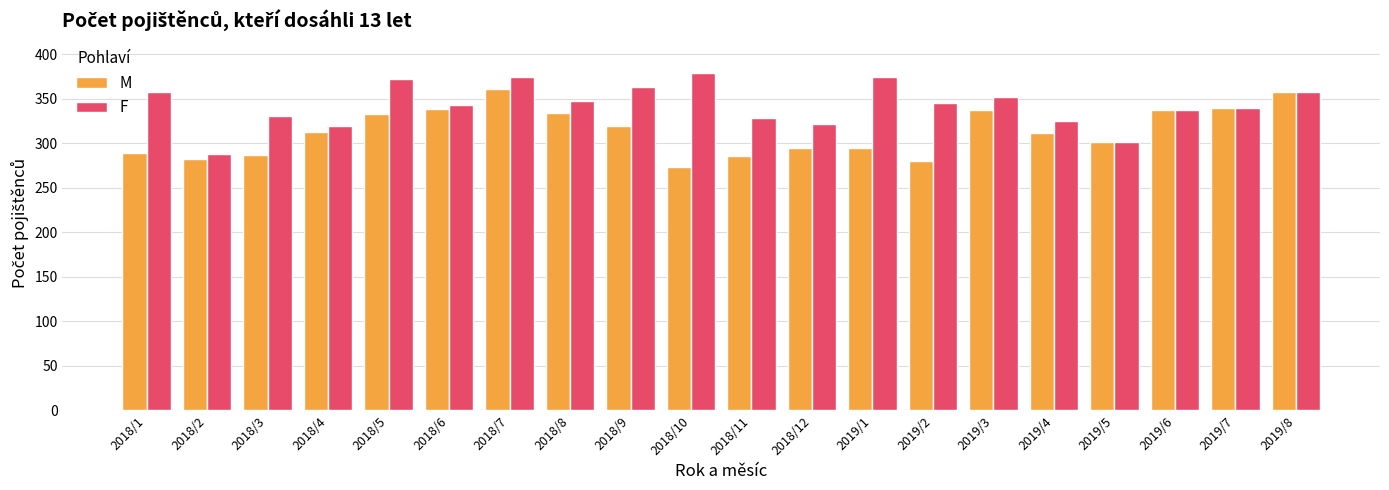

What value does the M series have at 2019/4, to the nearest 5?

310